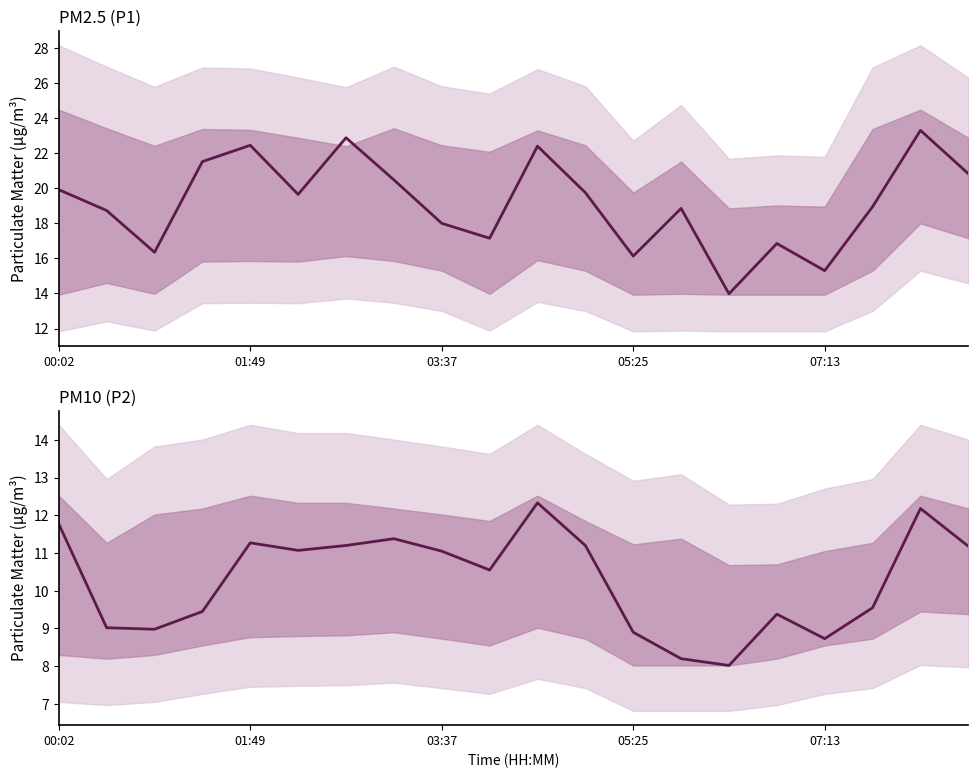

Between 01:49 and 03:37, which is larger?

01:49